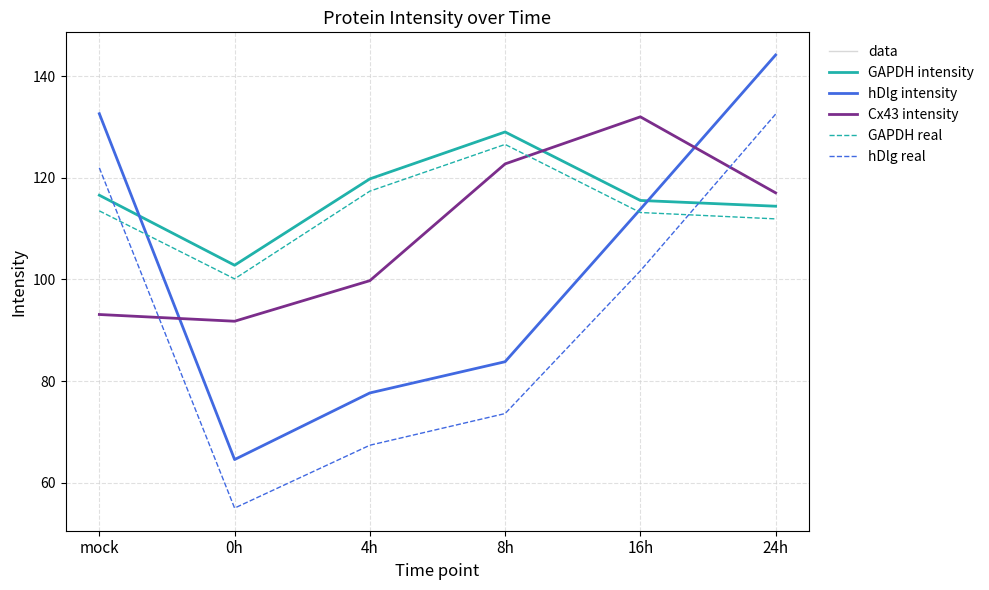

How many lines are shown in the chart?

6